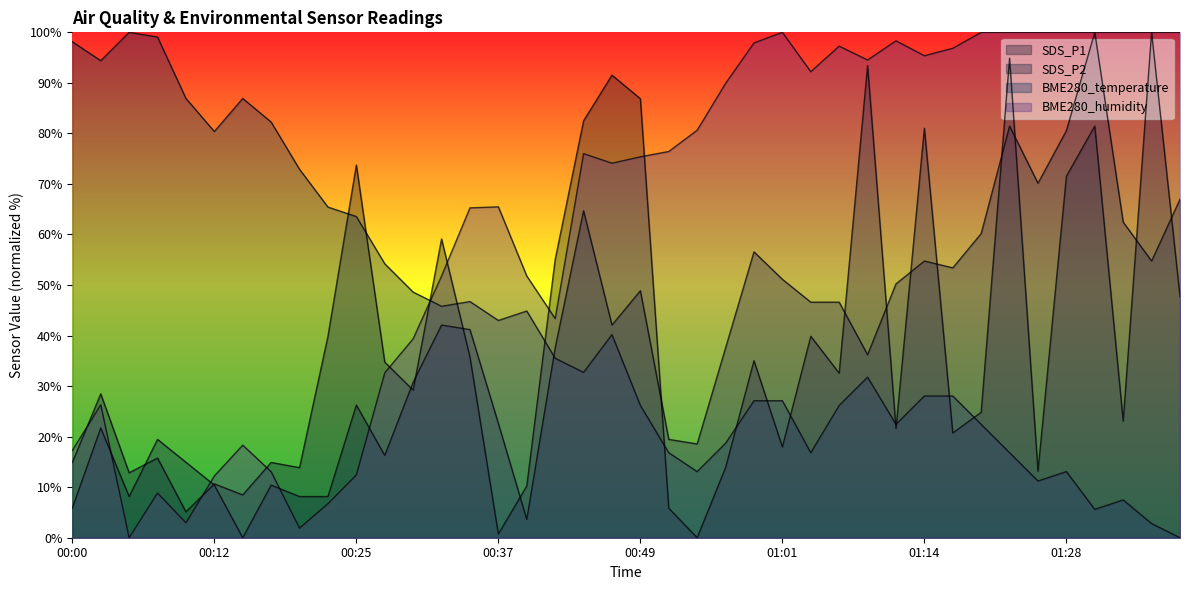

At 01:28, list the series in order from largest to smallest.

BME280_humidity, SDS_P2, SDS_P1, BME280_temperature